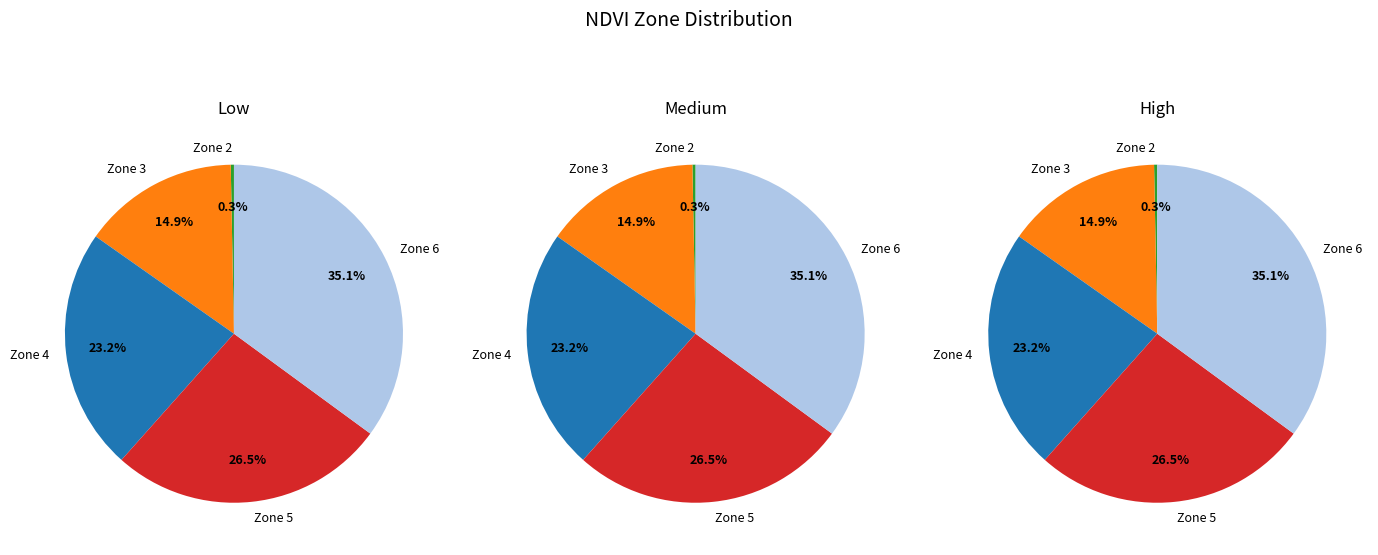

Is it true that Zone 2 is 1% of the pie?

False